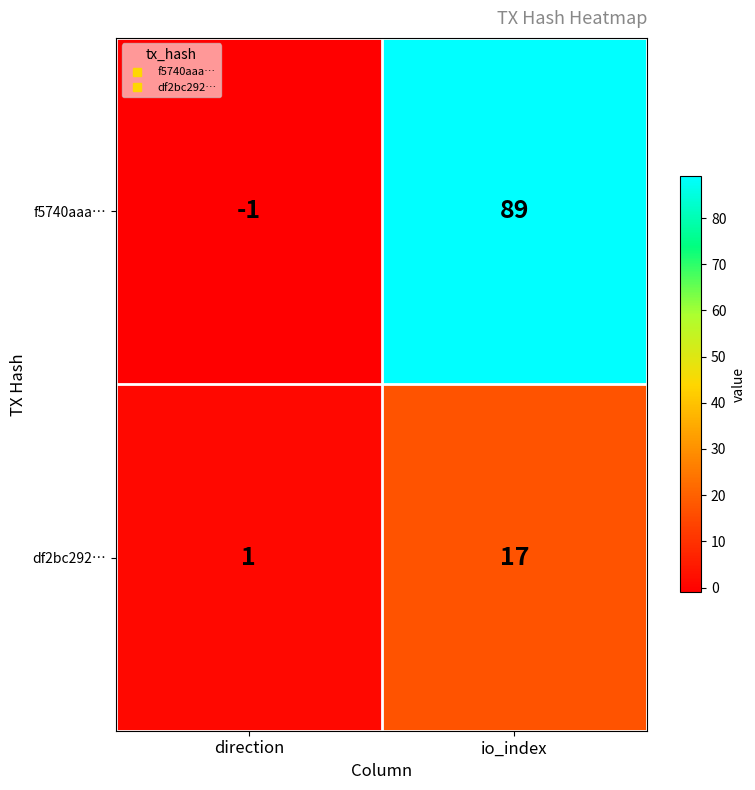

At which category does the chart reach its peak across all series?

io_index